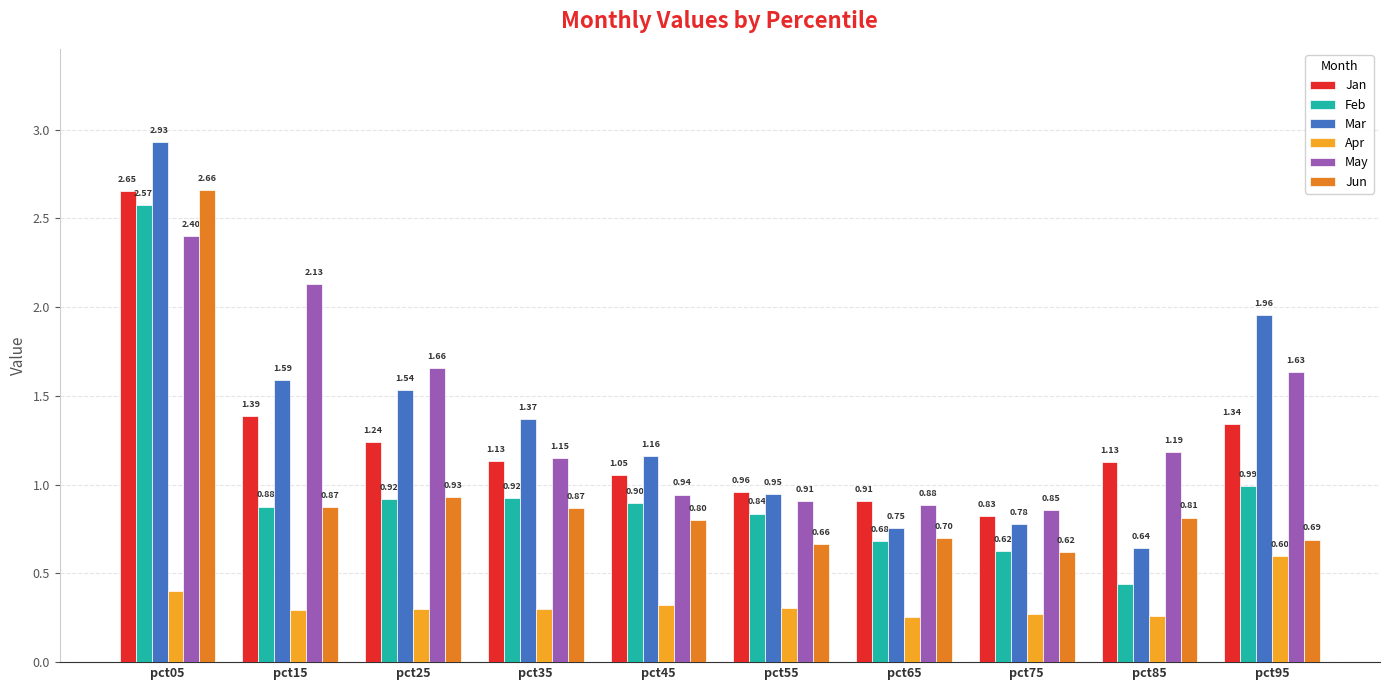

Count the number of data series in this chart.

6